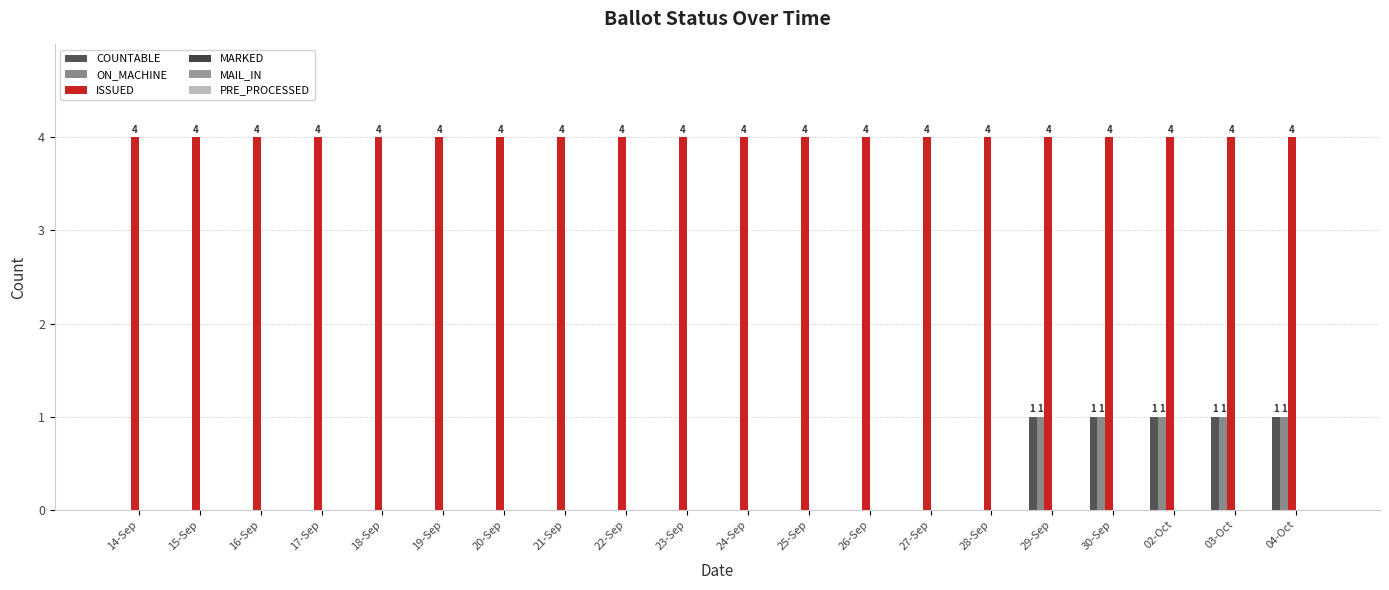

Reading left to right, list all the values displayed in this chart.

COUNTABLE: 0	0	0	0	0	0	0	0	0	0	0	0	0	0	0	1	1	1	1	1
ON_MACHINE: 0	0	0	0	0	0	0	0	0	0	0	0	0	0	0	1	1	1	1	1
ISSUED: 4	4	4	4	4	4	4	4	4	4	4	4	4	4	4	4	4	4	4	4
MARKED: 0	0	0	0	0	0	0	0	0	0	0	0	0	0	0	0	0	0	0	0
MAIL_IN: 0	0	0	0	0	0	0	0	0	0	0	0	0	0	0	0	0	0	0	0
PRE_PROCESSED: 0	0	0	0	0	0	0	0	0	0	0	0	0	0	0	0	0	0	0	0